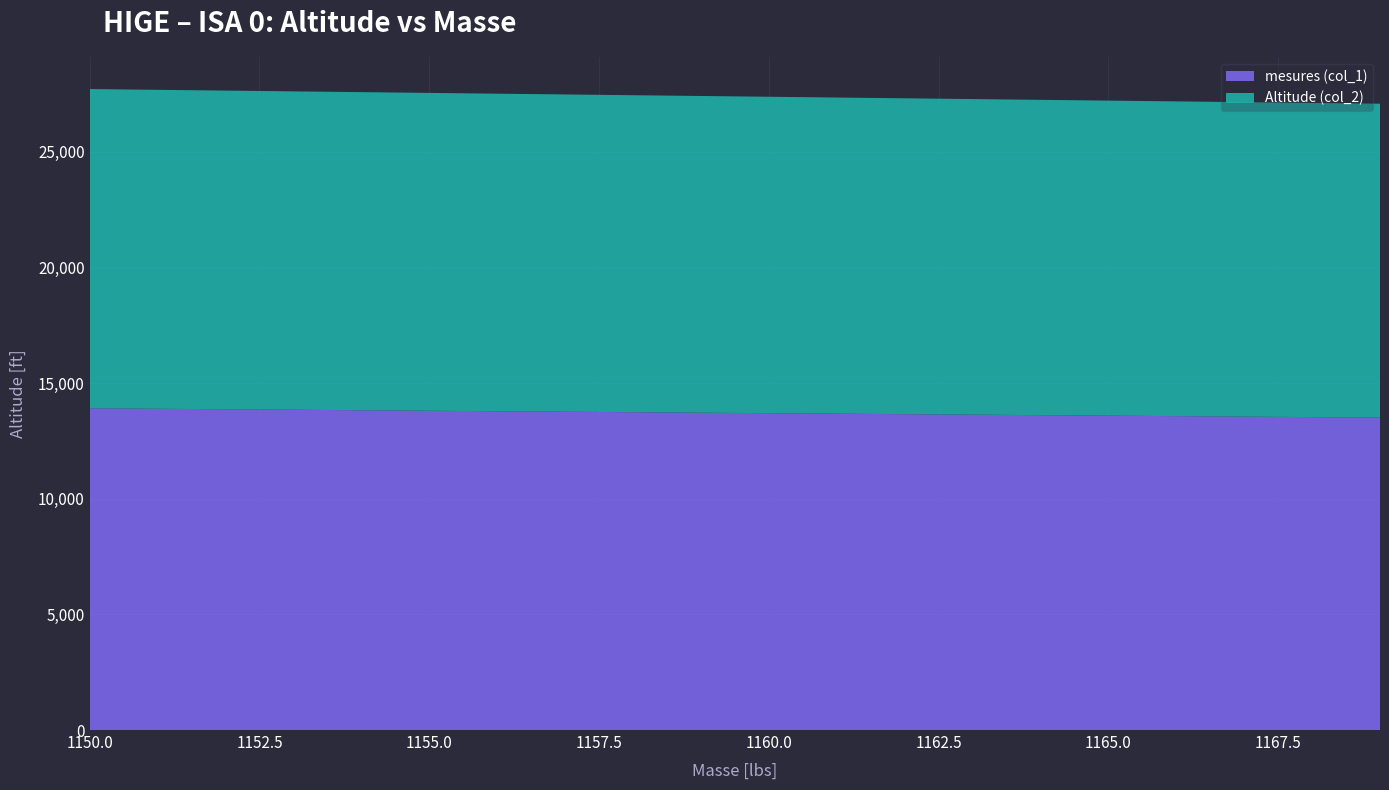

Reading left to right, extract all data points from this chart.

mesures (col_1): 13909.0	13887.8	13866.6	13845.3	13824.1	13802.9	13781.7	13760.5	13739.2	13718.0	13696.8	13675.6	13654.4	13633.1	13611.9	13590.7	13569.5	13548.3	13527.0	13505.8
Altitude (col_2): 13800.0	13787.9	13775.8	13763.8	13751.7	13739.6	13727.5	13715.4	13703.4	13691.3	13679.2	13667.1	13655.0	13643.0	13630.9	13618.8	13606.7	13594.6	13582.6	13570.5